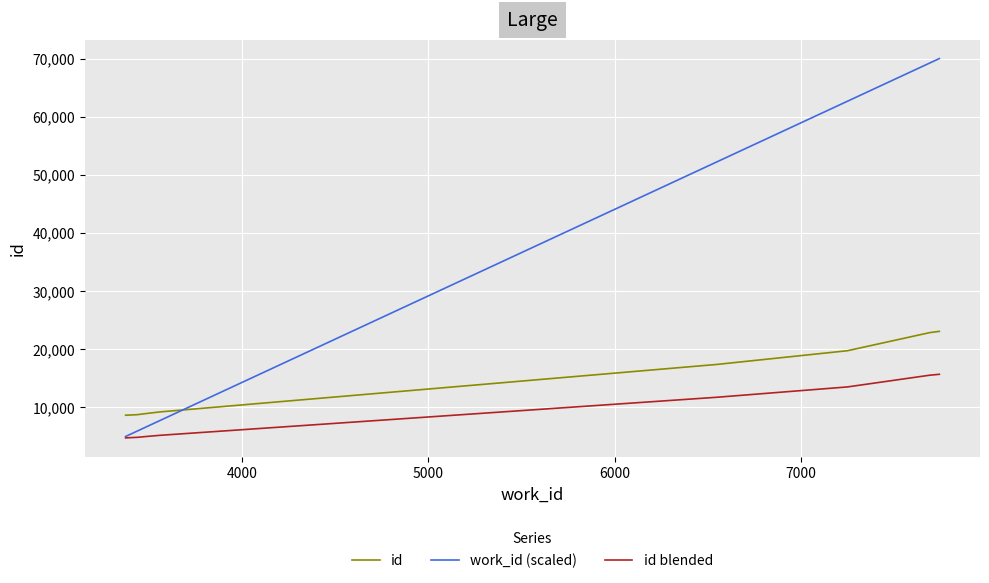

List the series in order of their peak value, highest first.

work_id (scaled), id, id blended